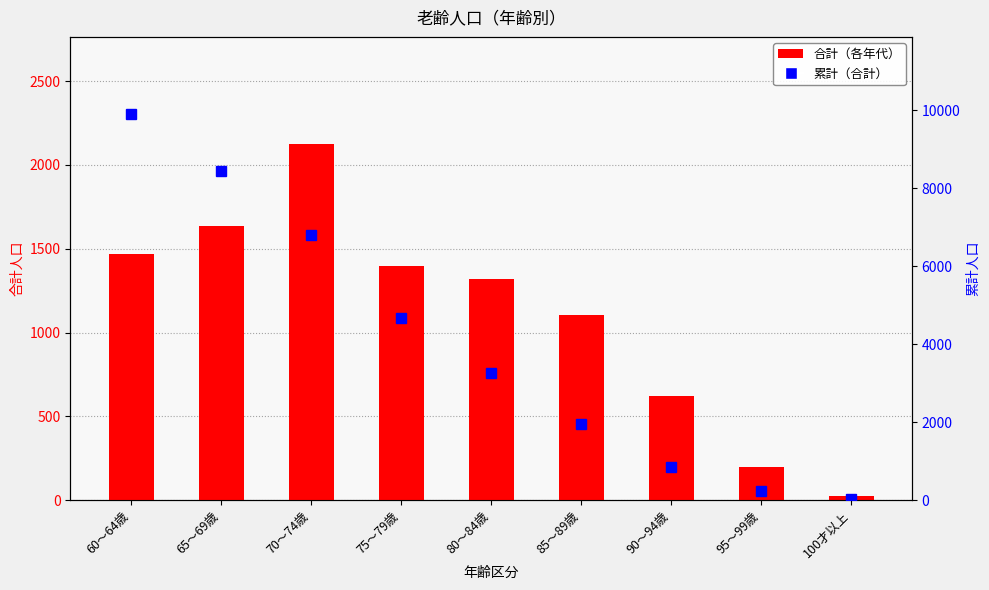

Rank the categories by 合計（各年代） value from highest to lowest.

70～74歳, 65～69歳, 60～64歳, 75～79歳, 80～84歳, 85～89歳, 90～94歳, 95～99歳, 100才以上